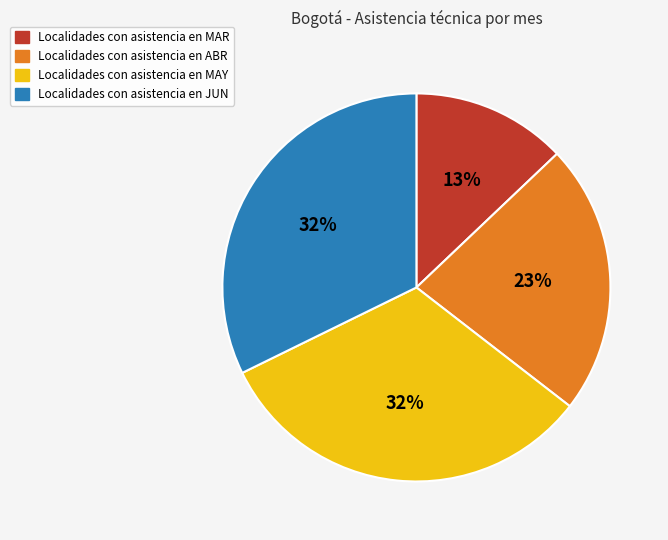

To the nearest percent, what is the difference between the largest and smallest slice percentages?

19%